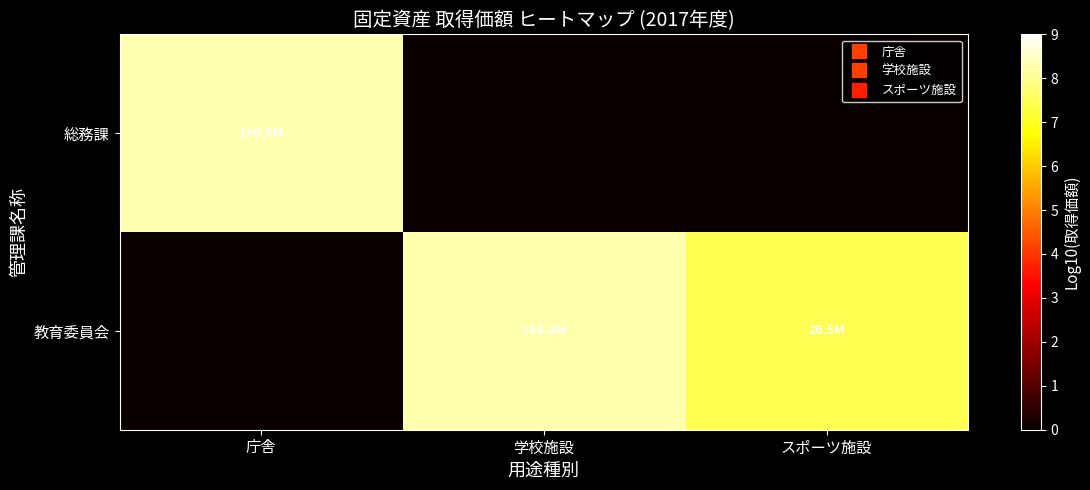

At which category is the sum across all series the highest?

庁舎